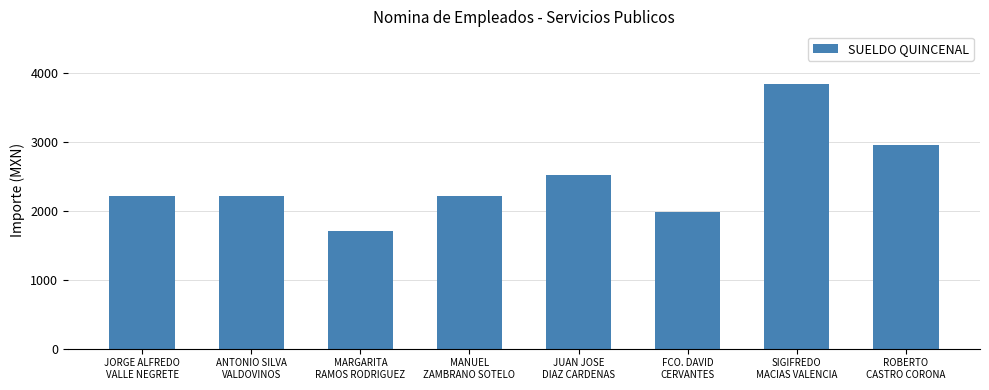

Which has a higher value, SIGIFREDO
MACIAS VALENCIA or MARGARITA
RAMOS RODRIGUEZ?

SIGIFREDO
MACIAS VALENCIA